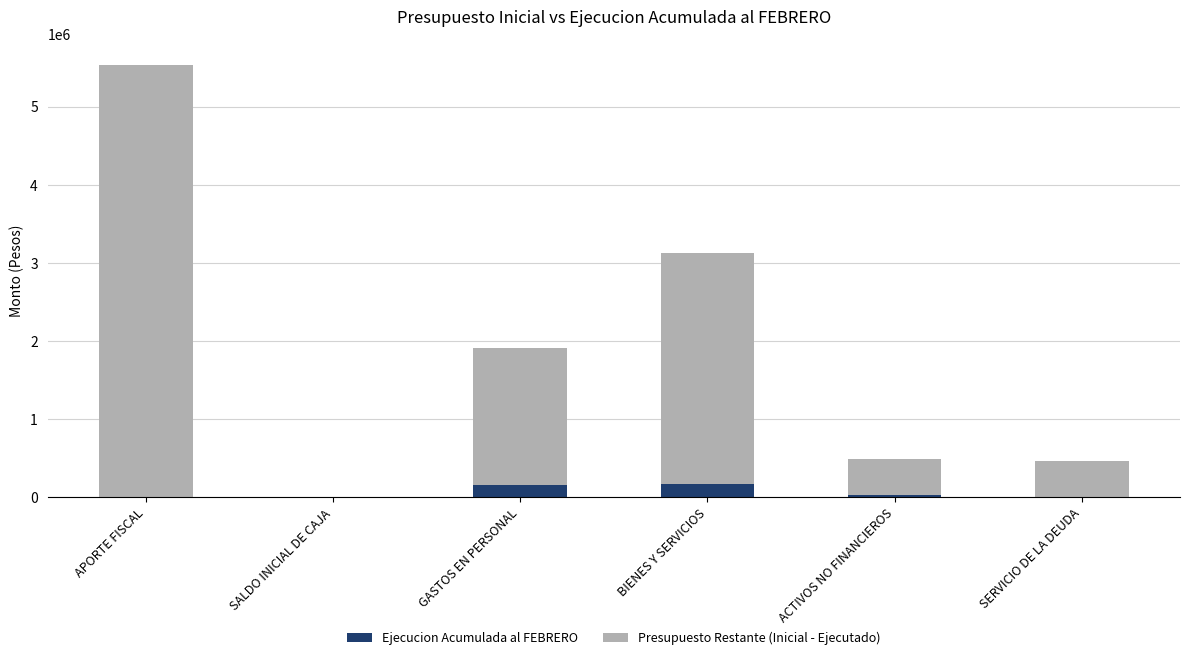

How many bars are there in total?

12